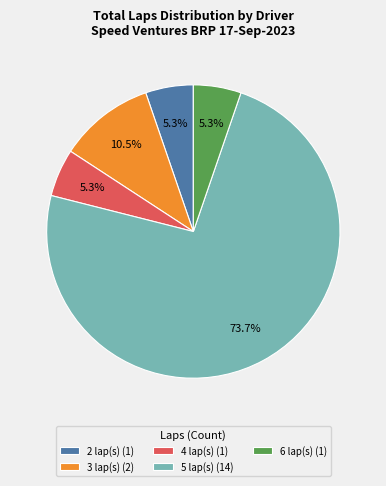

How much of the chart is everything except 4 lap(s) (1)?

94.7%